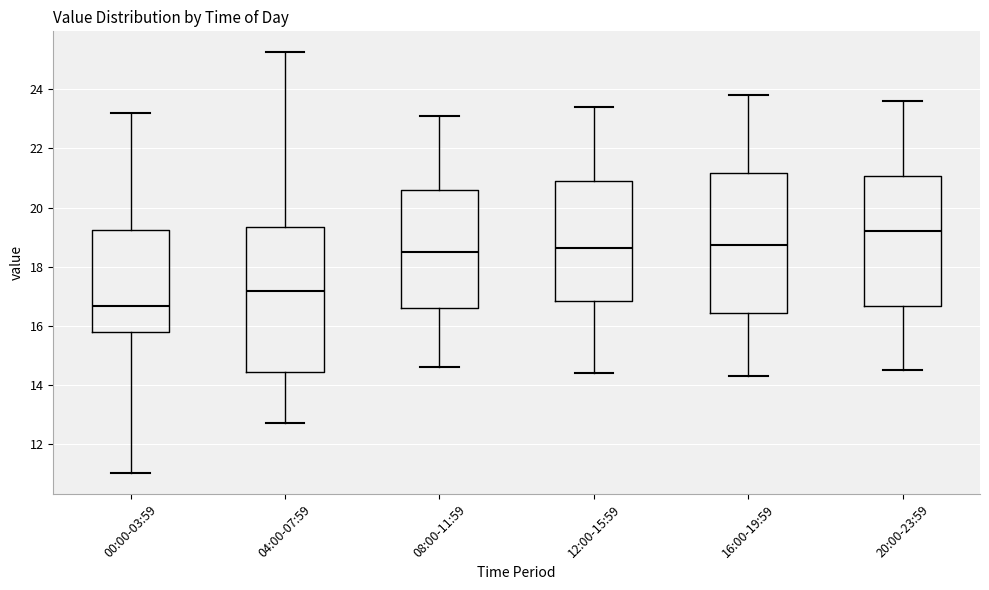

Which box has the highest median line?

20:00-23:59